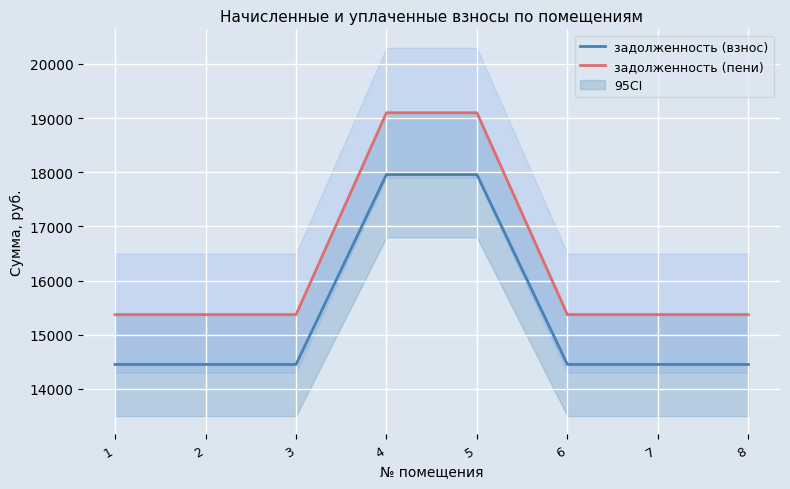

At which category is the sum across all series the highest?

4